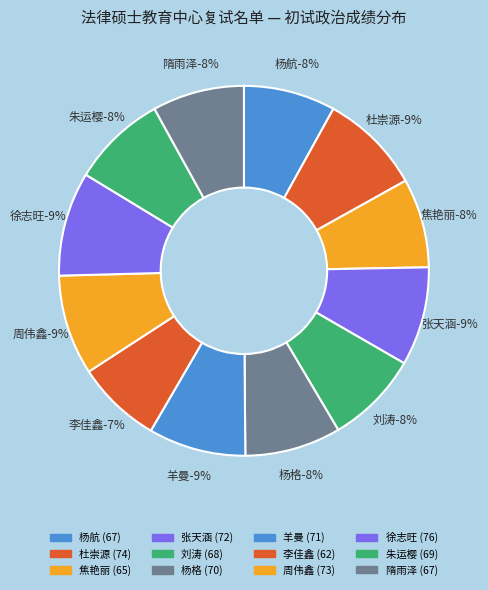

To the nearest percent, what is the combined percentage of 李佳鑫 and 焦艳丽?

15%